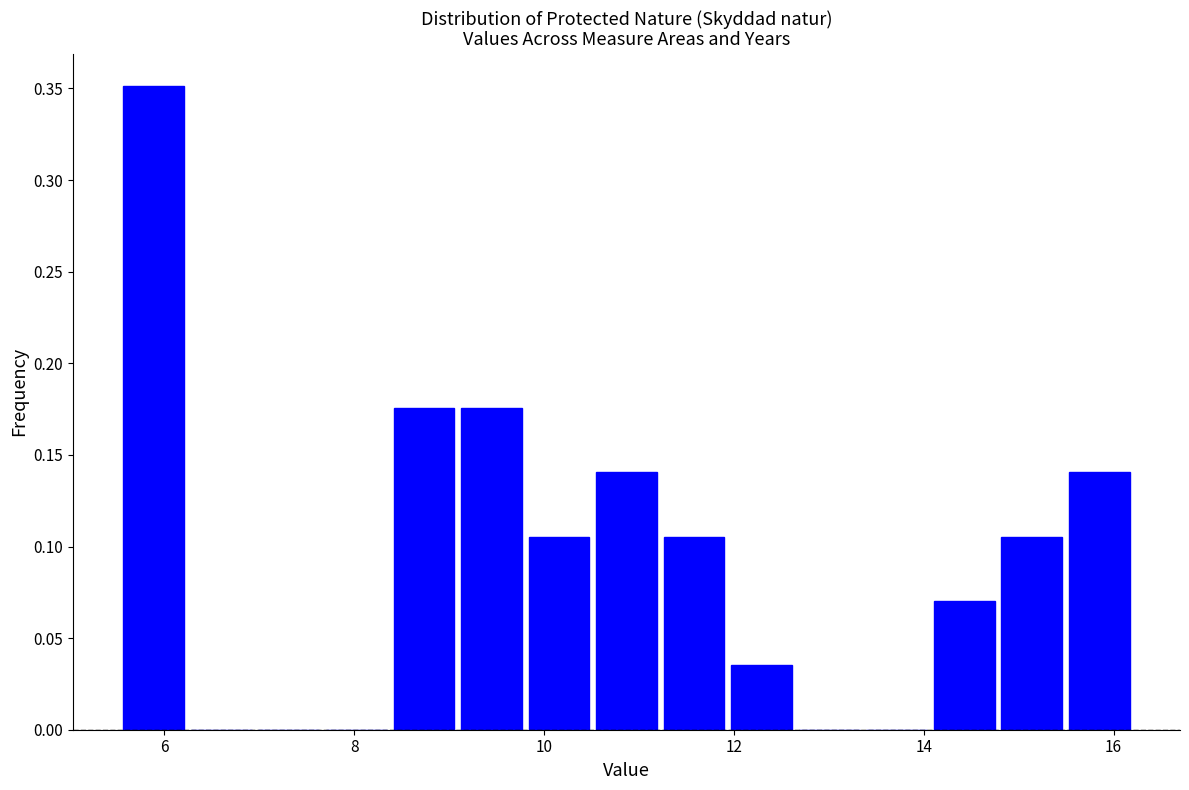

Around what value on the x-axis is the tallest bar? Give the approximate position of its centre, as read against the axis.

5.8